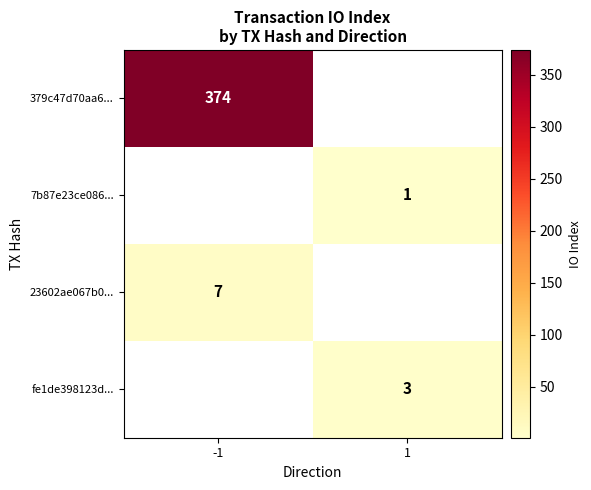

The value of 379c47d70aa6... at -1 is 536. True or false?

False